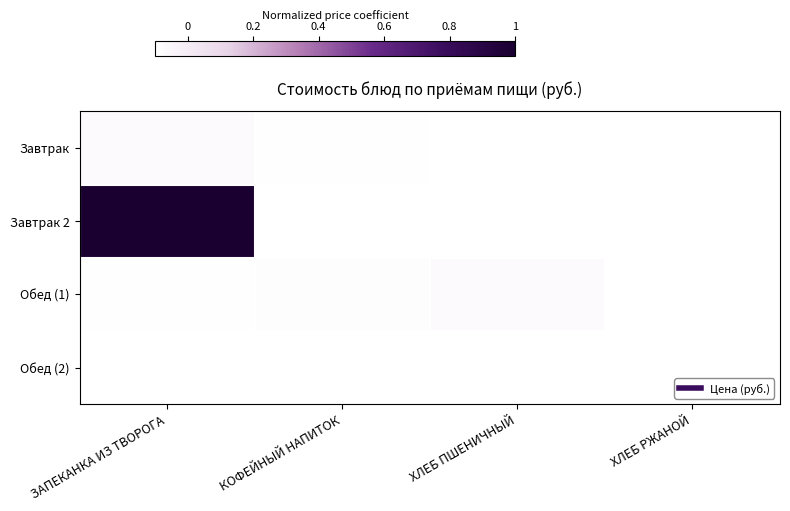

Which series has the largest total across all categories?

Завтрак 2